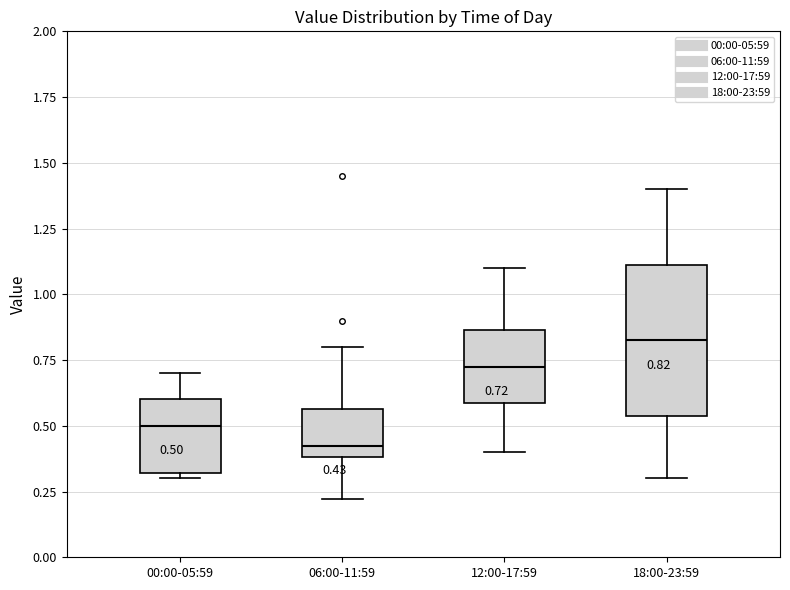

Comparing the boxes themselves (not the whiskers), which one is the tallest?

18:00-23:59